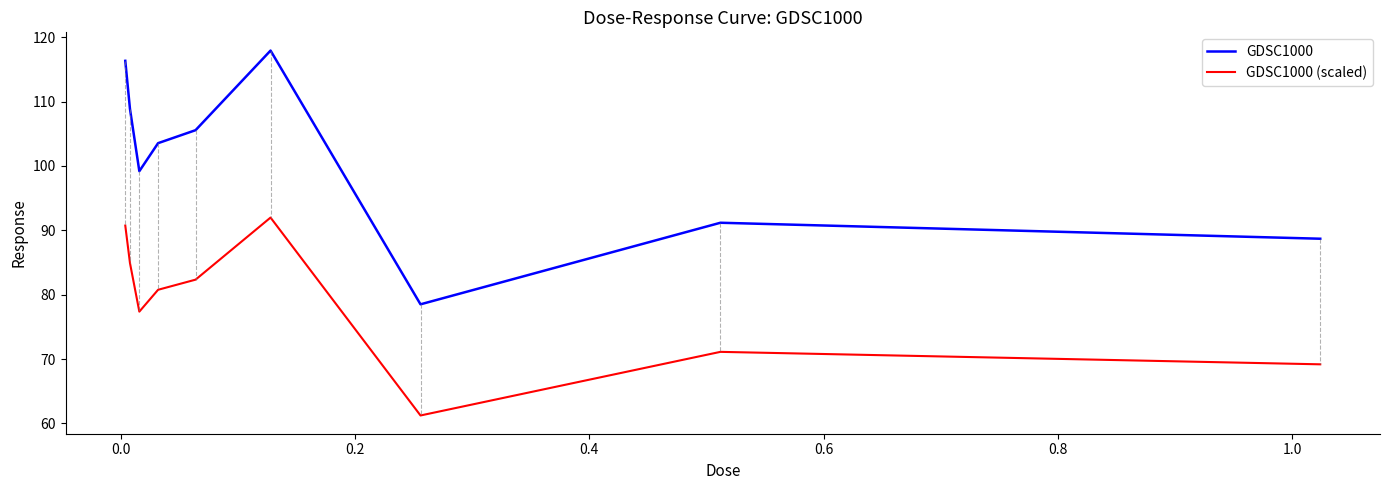

What is the difference between the maximum and minimum values in the GDSC1000 (scaled) series?

30.7